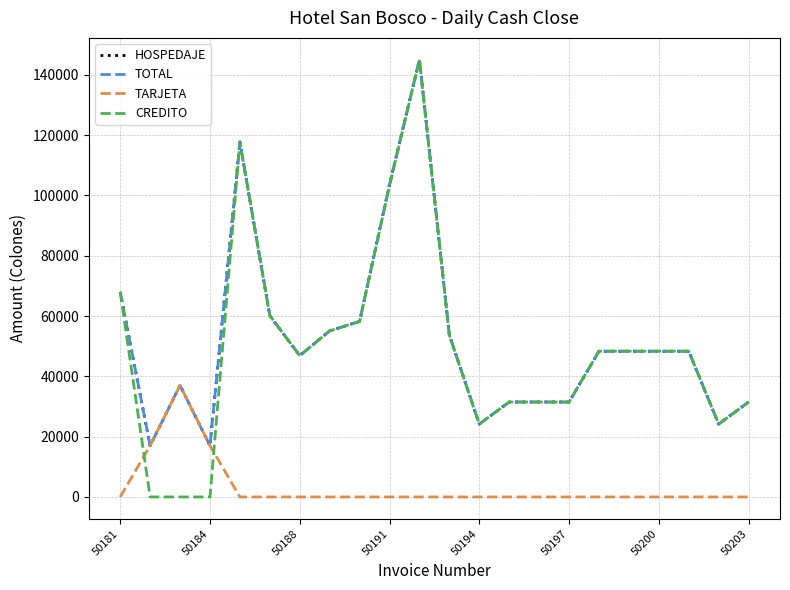

Does the chart have visible grid lines?

Yes